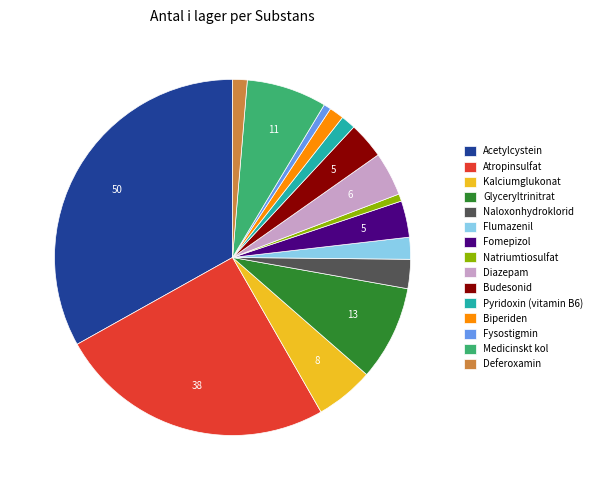

Is there a majority slice in this chart?

No